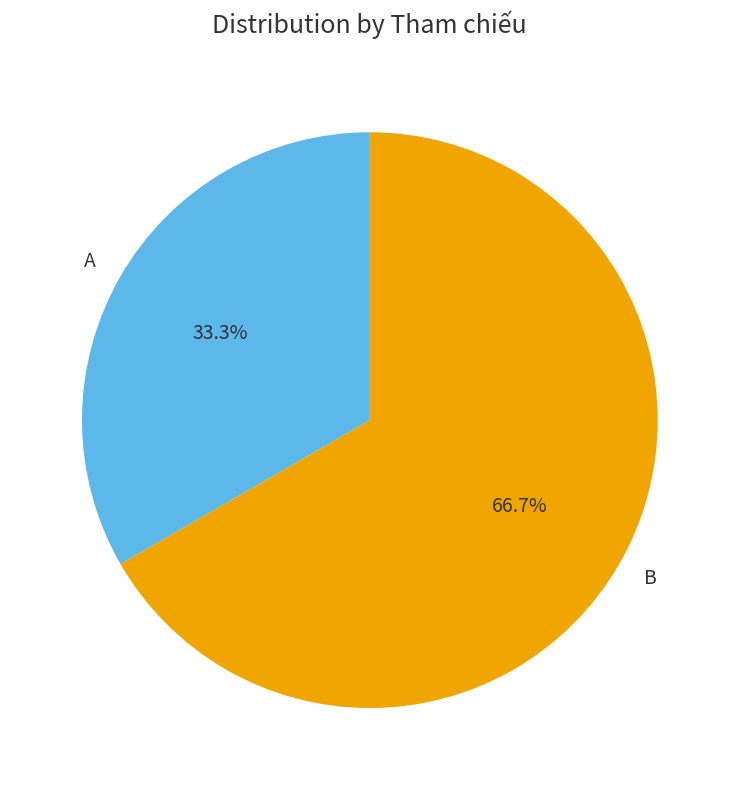

How many slices are in this pie chart?

2